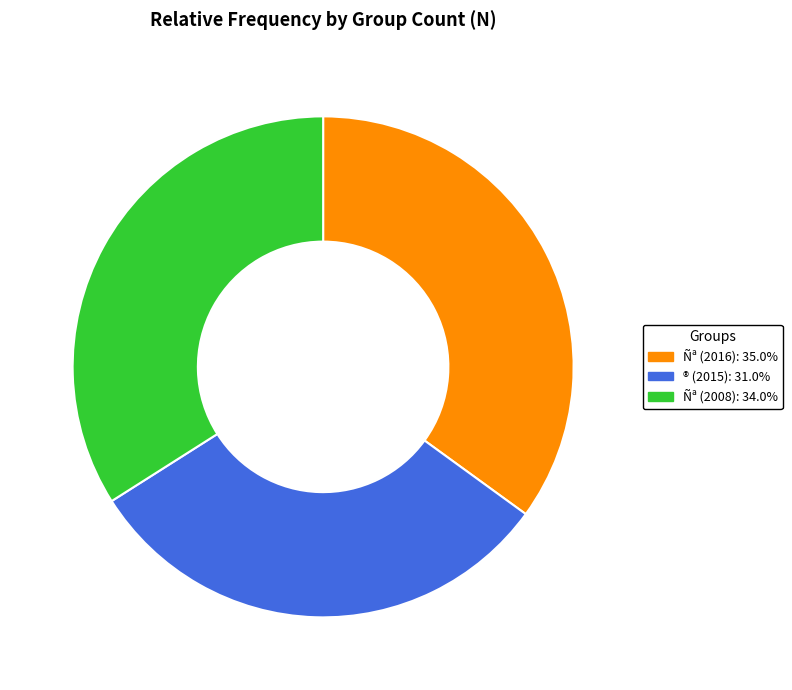

Count the number of slices in the pie.

3